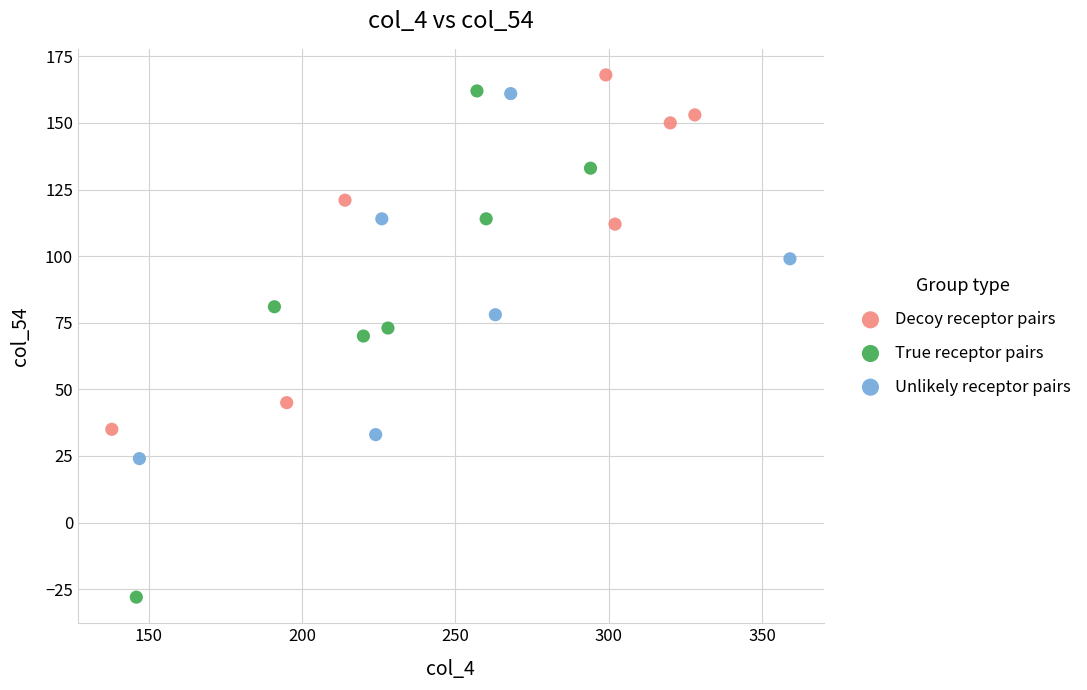

Which series reaches the minimum Y coordinate?

True receptor pairs